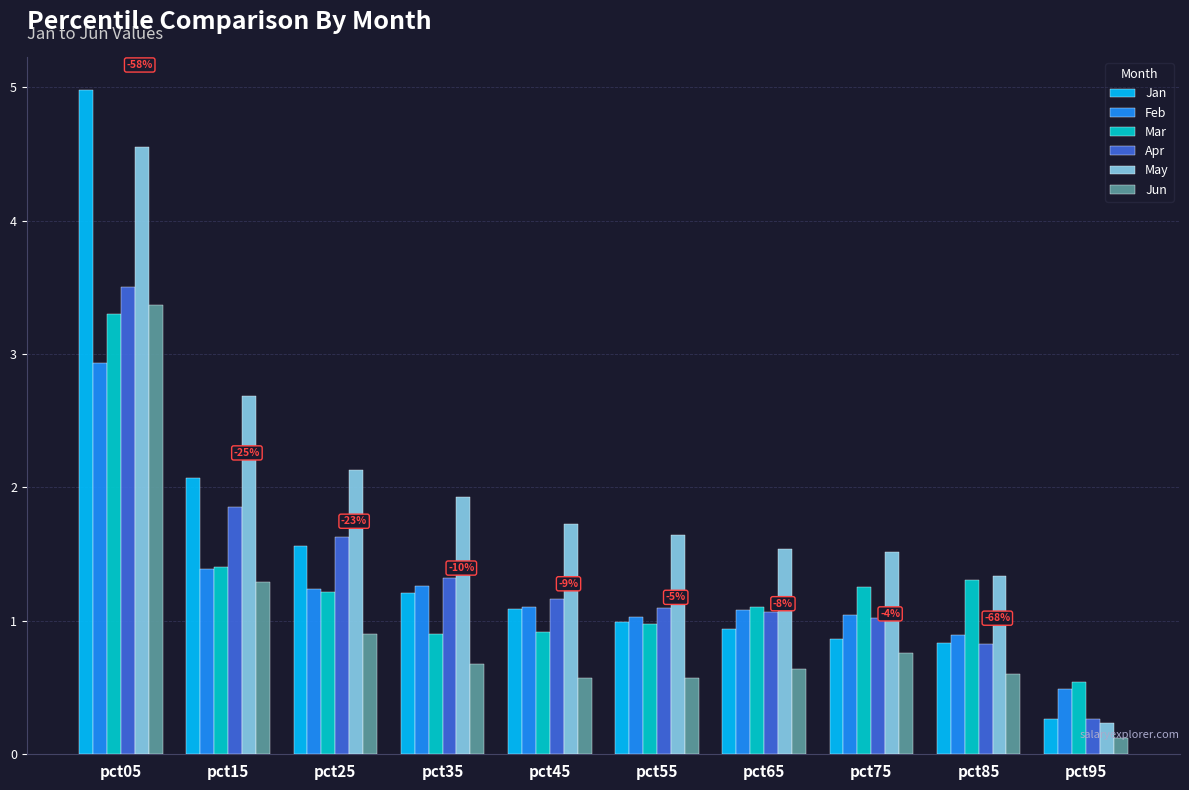

How many groups of bars are there?

10